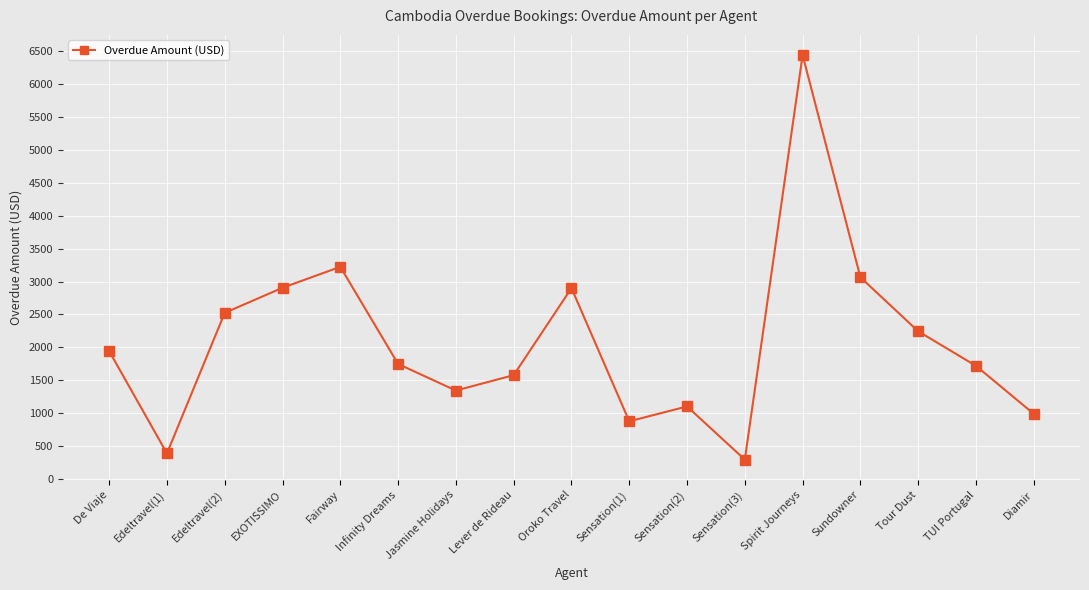

What is the difference between the values at Jasmine Holidays and Edeltravel(2)?

1180.0